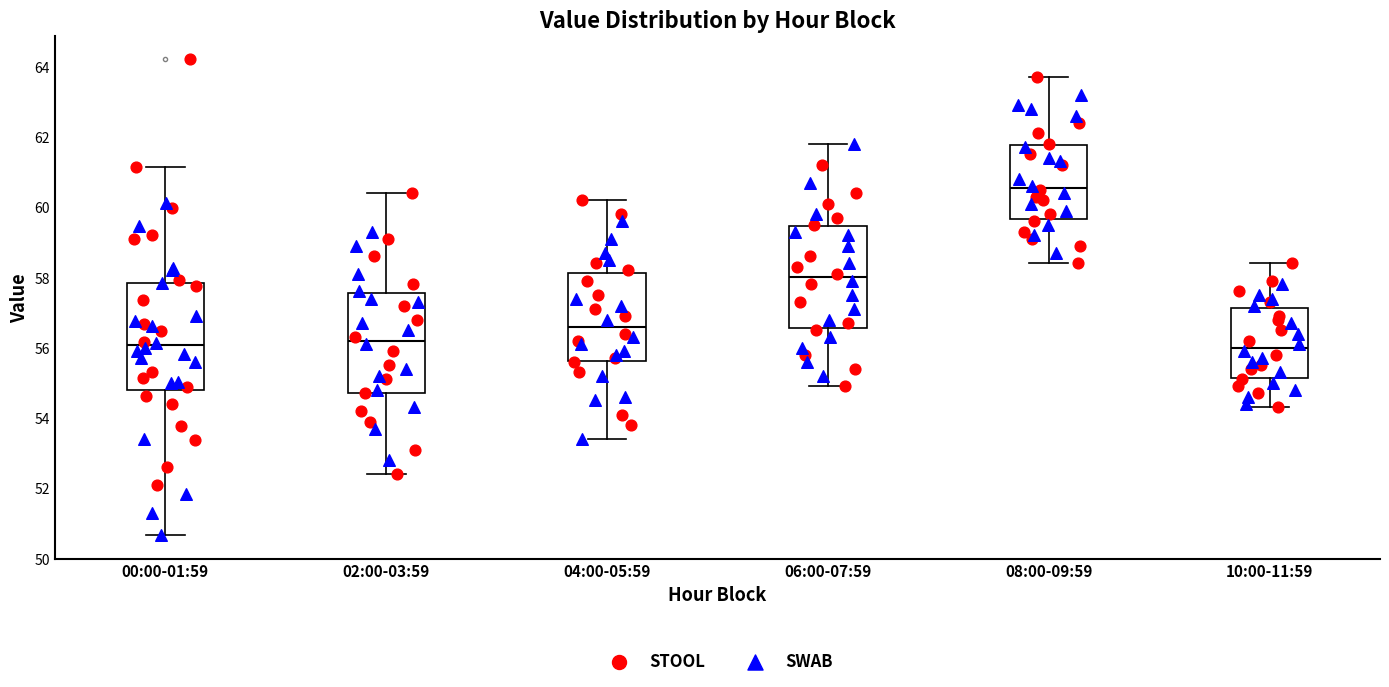

Reading left to right, read every box against the y-axis: the position of its median line, the range the box covers, and the ends of its whiskers. The values are not printed on the chart, so give them approximately, as read against the axis.

00:00-01:59: median 56.0, box 54.8 to 57.8, whiskers 50.6 to 61.2
02:00-03:59: median 56.2, box 54.8 to 57.6, whiskers 52.4 to 60.4
04:00-05:59: median 56.6, box 55.6 to 58.2, whiskers 53.4 to 60.2
06:00-07:59: median 58.0, box 56.6 to 59.4, whiskers 55.0 to 61.8
08:00-09:59: median 60.6, box 59.6 to 61.8, whiskers 58.4 to 63.8
10:00-11:59: median 56.0, box 55.2 to 57.2, whiskers 54.4 to 58.4